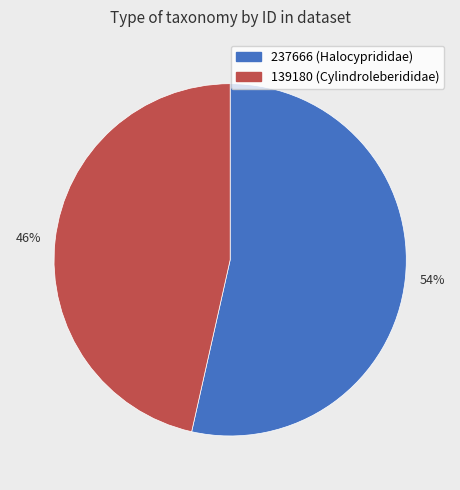

Does 237666 represent more than half of the total?

Yes